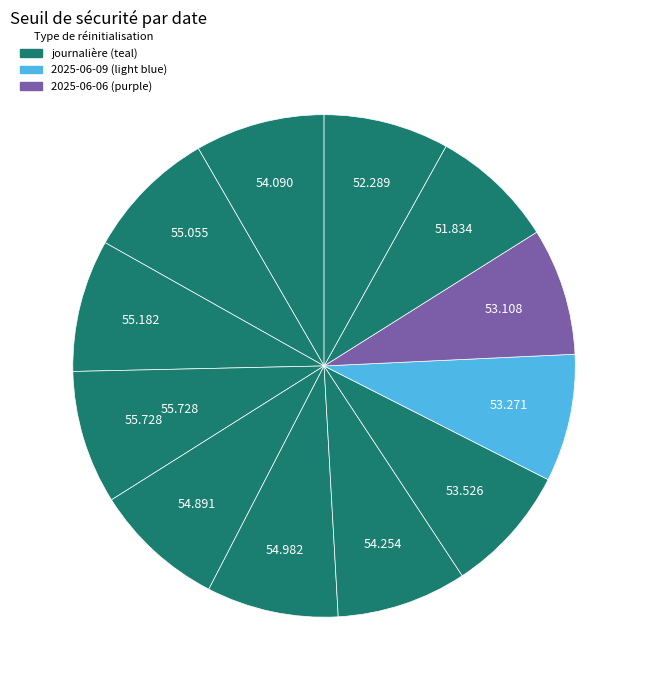

Count the number of slices in the pie.

12